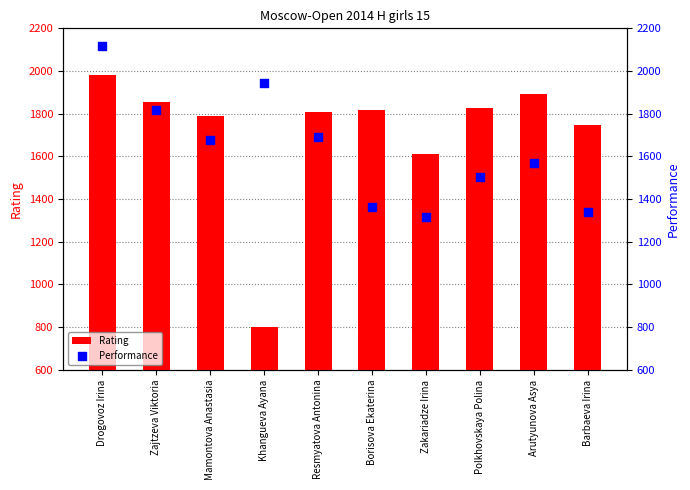

What are all the series names shown in the legend?

Rating, Performance